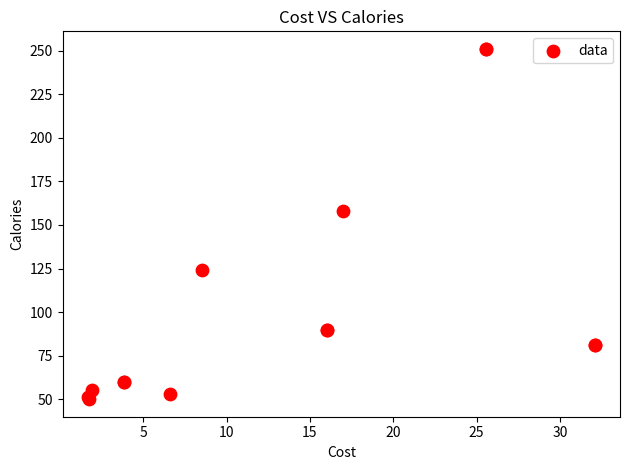

What Y value in the scatter plot is closest to 150?

158.0